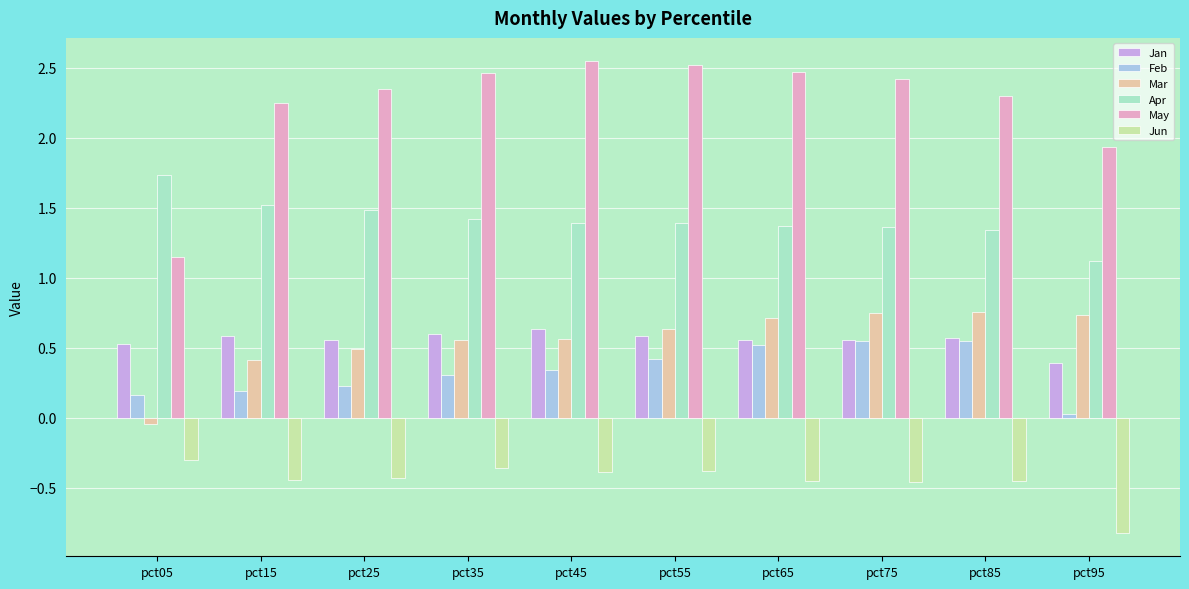

What is the sum of all Jun values?

-4.5